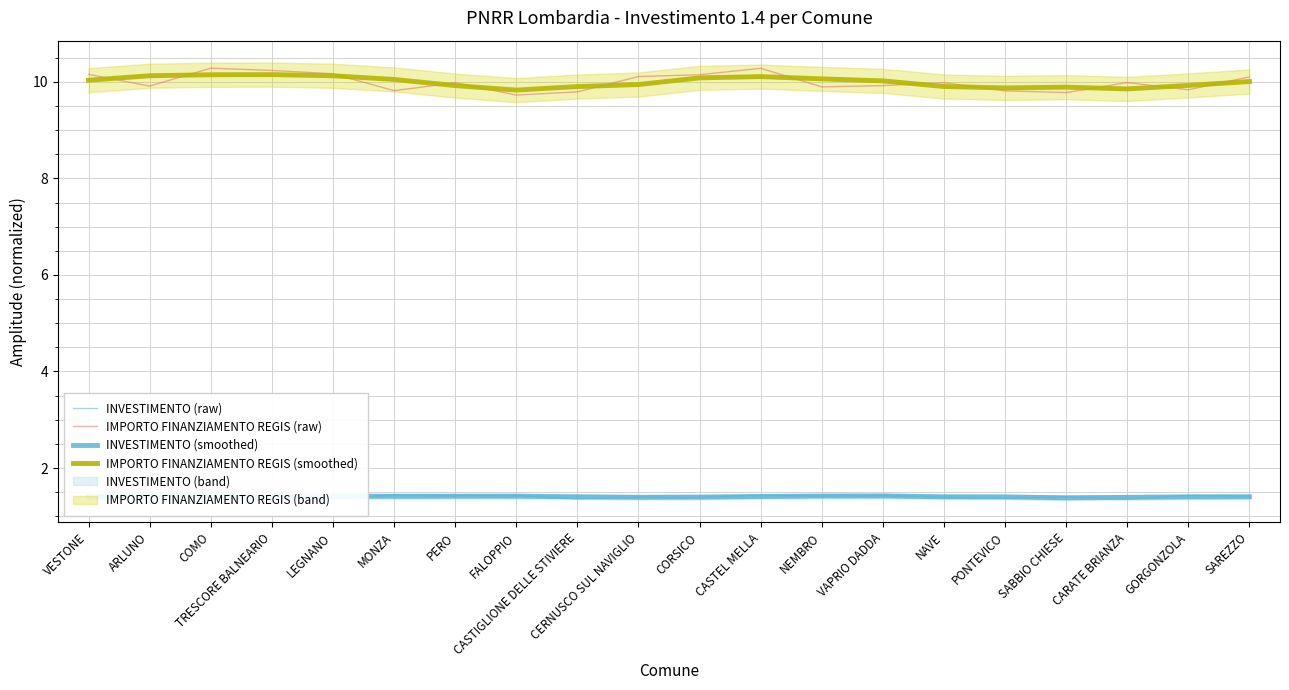

Rank the series by their maximum value, from highest to lowest.

IMPORTO FINANZIAMENTO REGIS (raw), IMPORTO FINANZIAMENTO REGIS (smoothed), INVESTIMENTO (raw), INVESTIMENTO (smoothed)